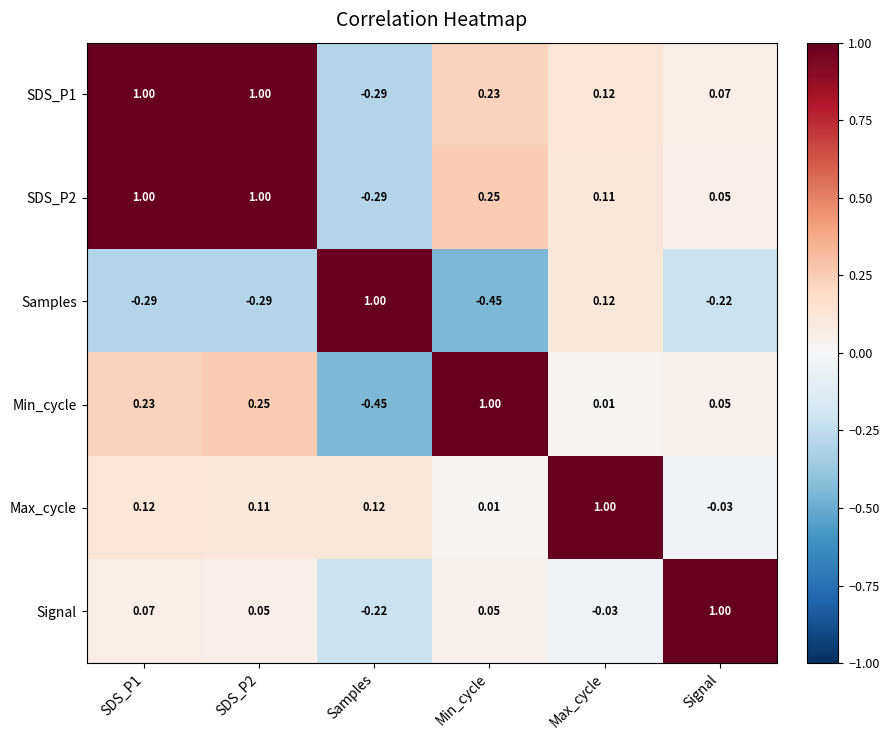

Is the value of Min_cycle at SDS_P2 greater than the value of SDS_P1 at SDS_P2?

No